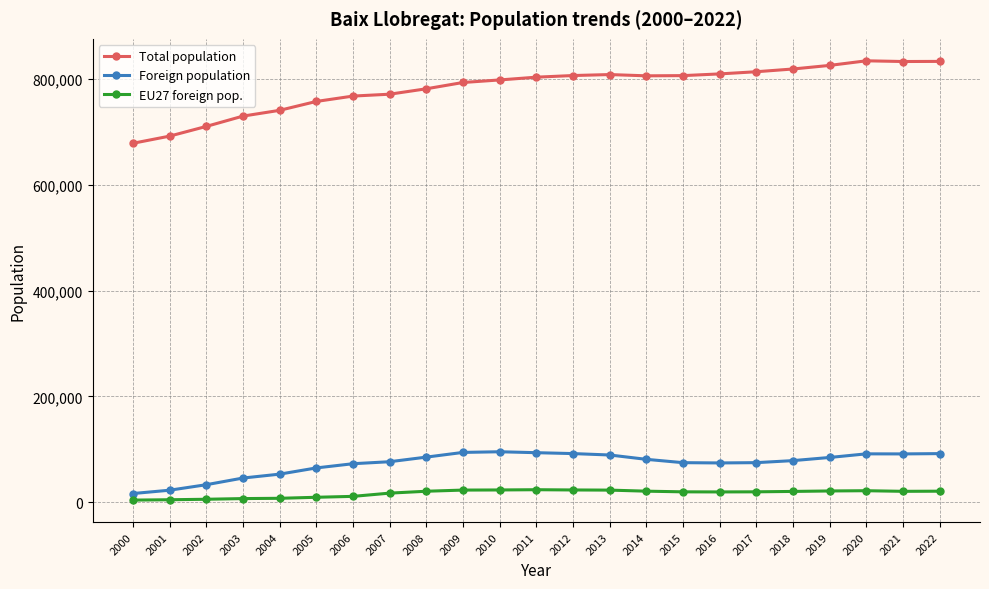

Which series has the largest range (max minus min)?

Total population